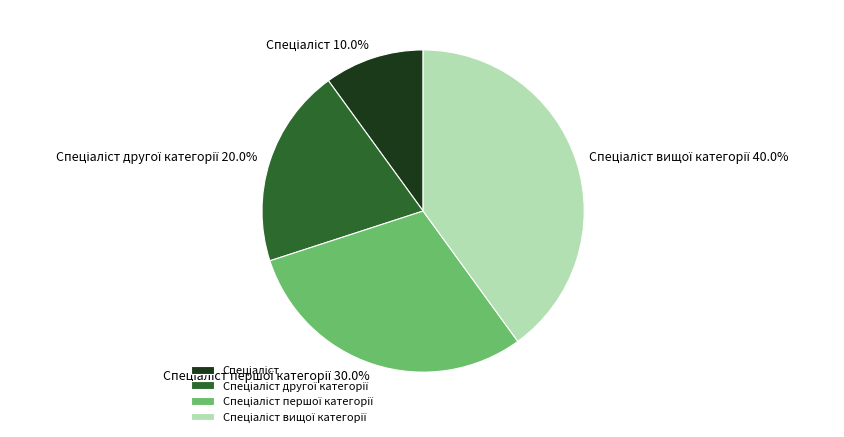

True or false: Спеціаліст вищої категорії accounts for 40% of the total.

True